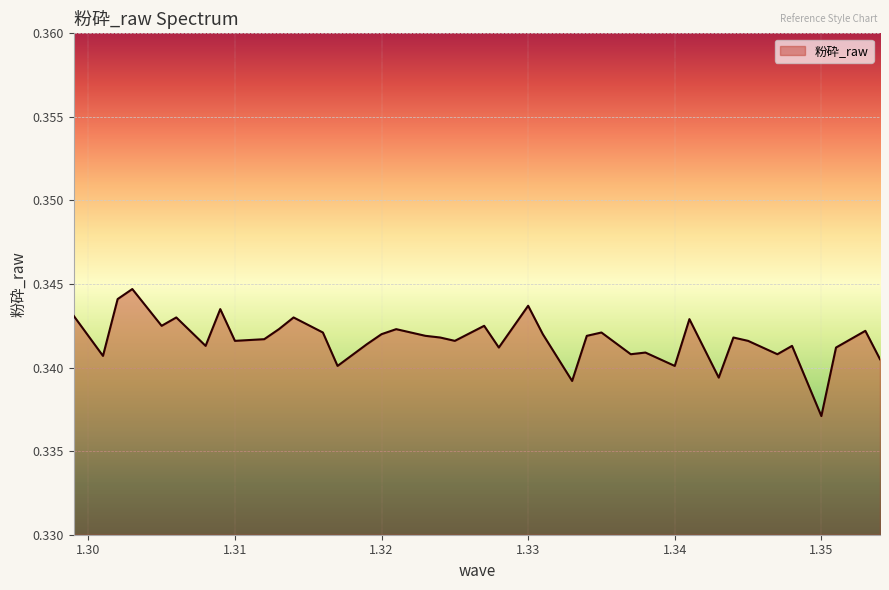

How many lines are shown in the chart?

1